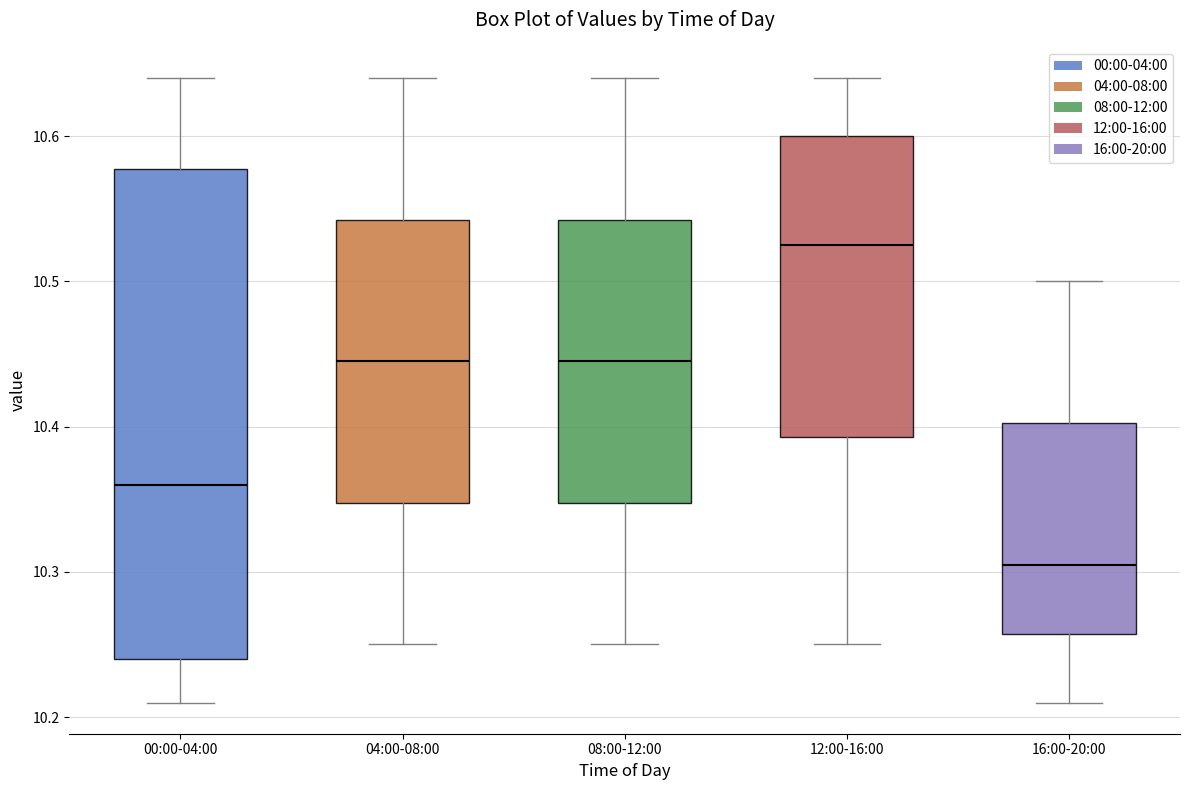

Reading left to right, transcribe this box plot: for each box, give where its median line is, the range the box spans, and where its two whiskers end, as read against the y-axis. The values are not printed on the chart, so give them approximately, as read against the axis.

00:00-04:00: median 10.36, box 10.24 to 10.58, whiskers 10.21 to 10.64
04:00-08:00: median 10.45, box 10.35 to 10.54, whiskers 10.25 to 10.64
08:00-12:00: median 10.45, box 10.35 to 10.54, whiskers 10.25 to 10.64
12:00-16:00: median 10.53, box 10.39 to 10.60, whiskers 10.25 to 10.64
16:00-20:00: median 10.31, box 10.26 to 10.40, whiskers 10.21 to 10.50